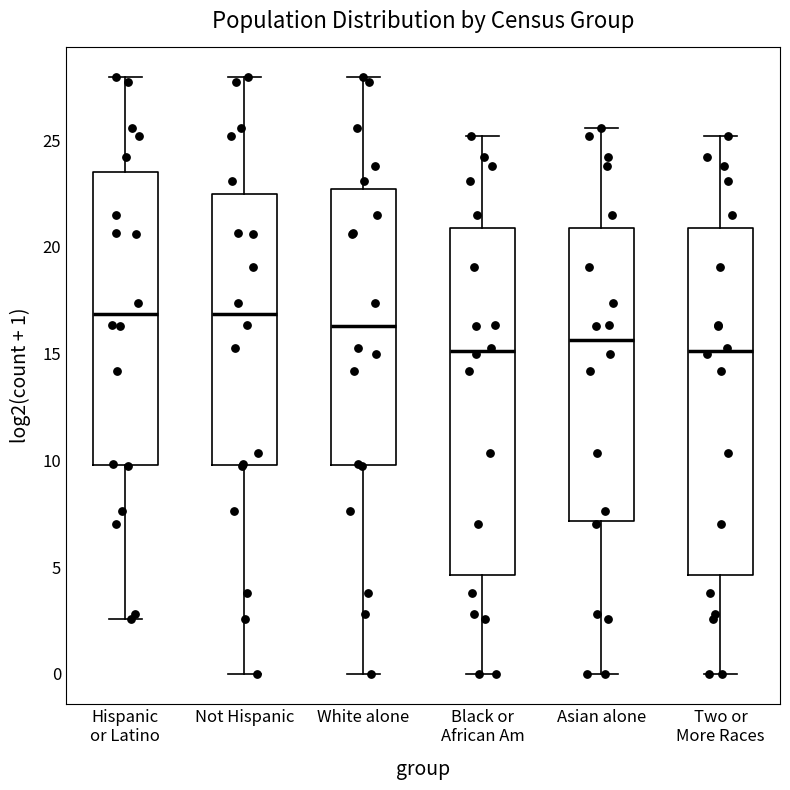

Reading left to right, transcribe this box plot: for each box, give where its median line is, the range the box spans, and where its two whiskers end, as read against the y-axis. The values are not printed on the chart, so give them approximately, as read against the axis.

Hispanic or Latino: median 17.0, box 10.0 to 23.5, whiskers 2.5 to 28.0
Not Hispanic: median 17.0, box 10.0 to 22.5, whiskers 0.0 to 28.0
White alone: median 16.5, box 10.0 to 22.5, whiskers 0.0 to 28.0
Black or African Am: median 15.0, box 4.5 to 21.0, whiskers 0.0 to 25.0
Asian alone: median 15.5, box 7.0 to 21.0, whiskers 0.0 to 25.5
Two or More Races: median 15.0, box 4.5 to 21.0, whiskers 0.0 to 25.0